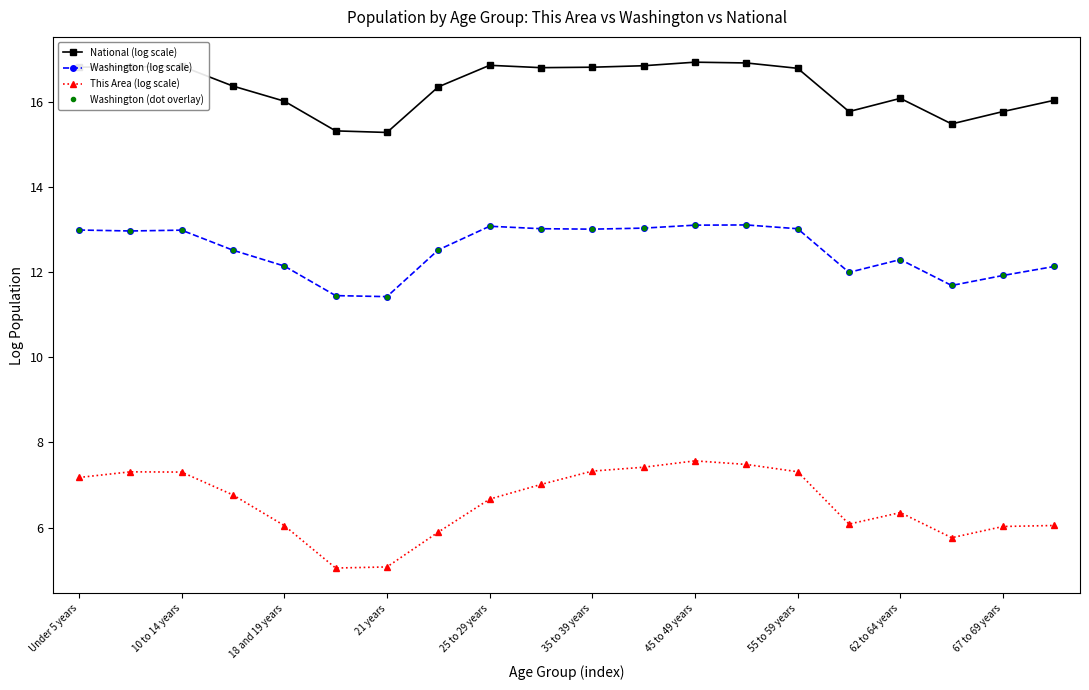

Is this an area chart (filled region under the line)?

No